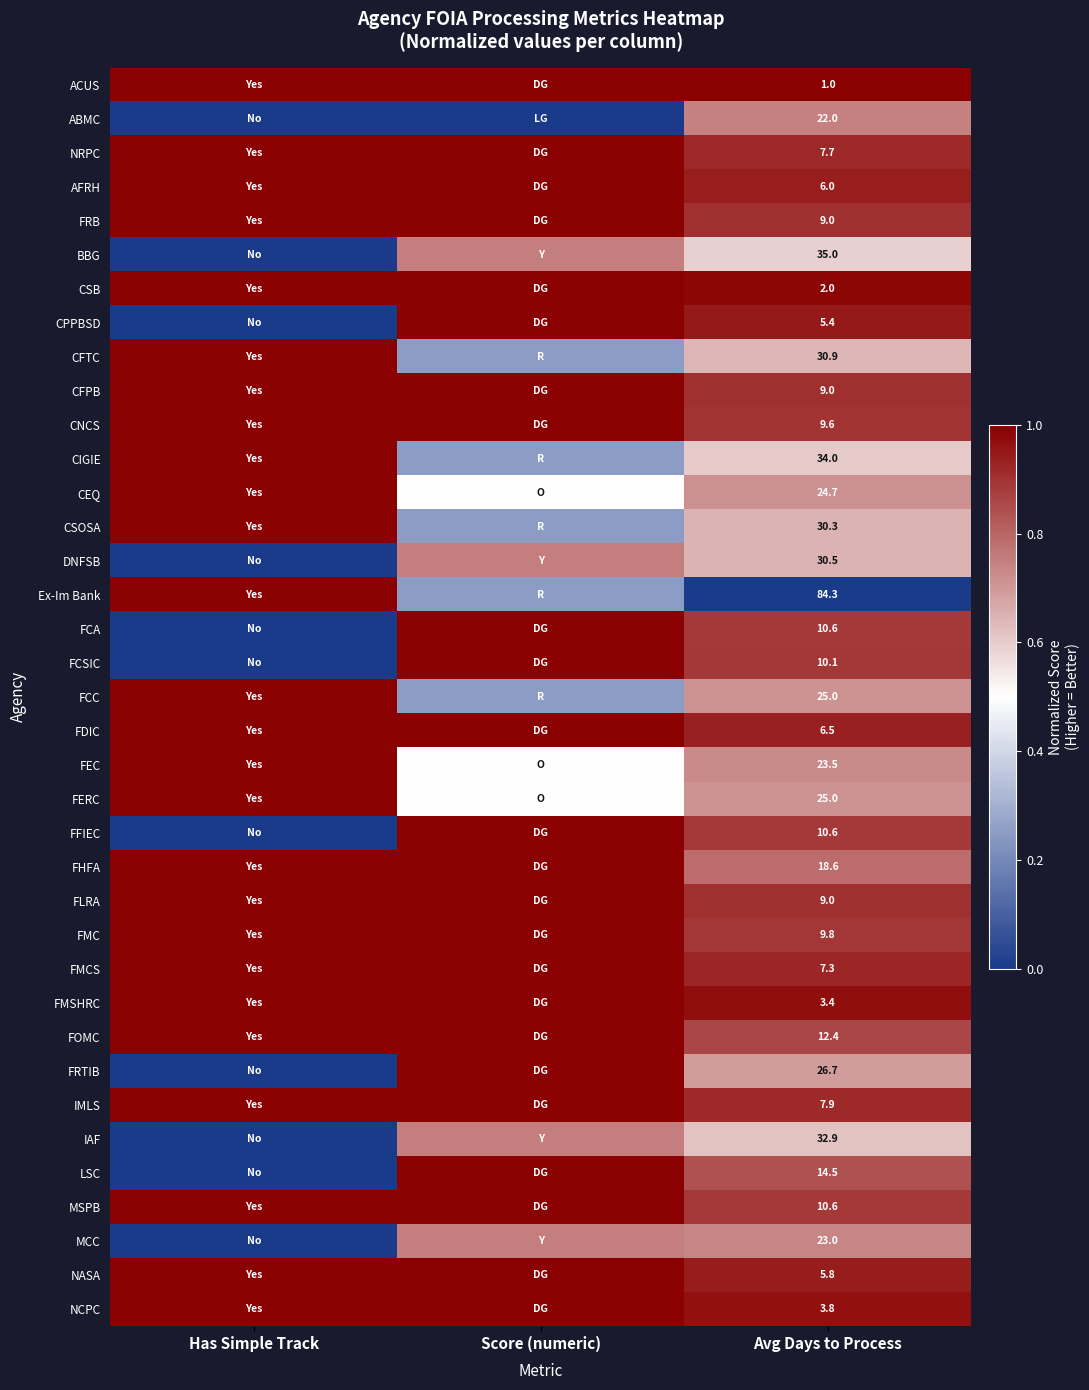

Where is FMSHRC nearest to the value 0?

Avg Days to Process